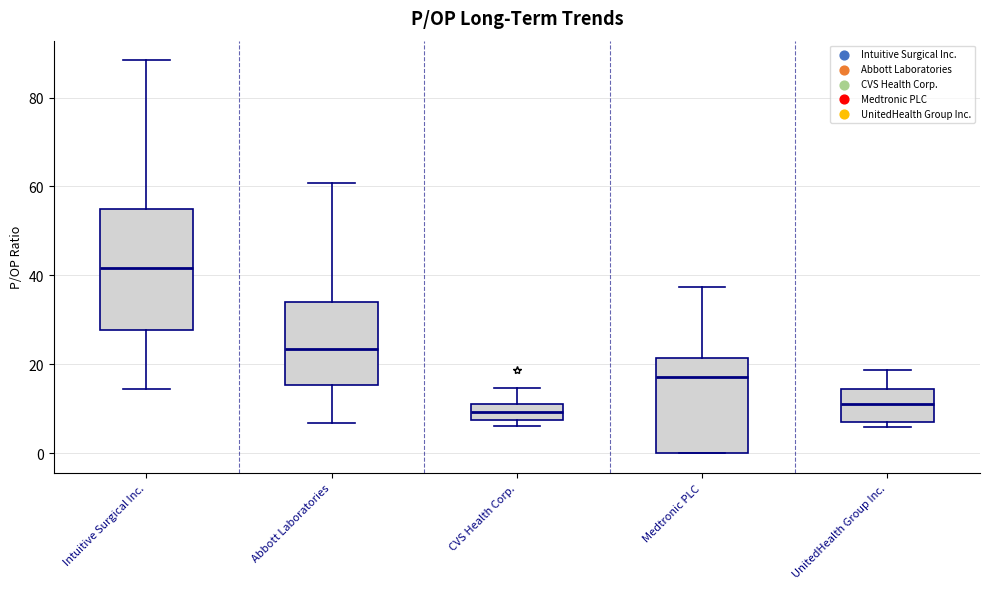

Which box has the highest median line?

Intuitive Surgical Inc.